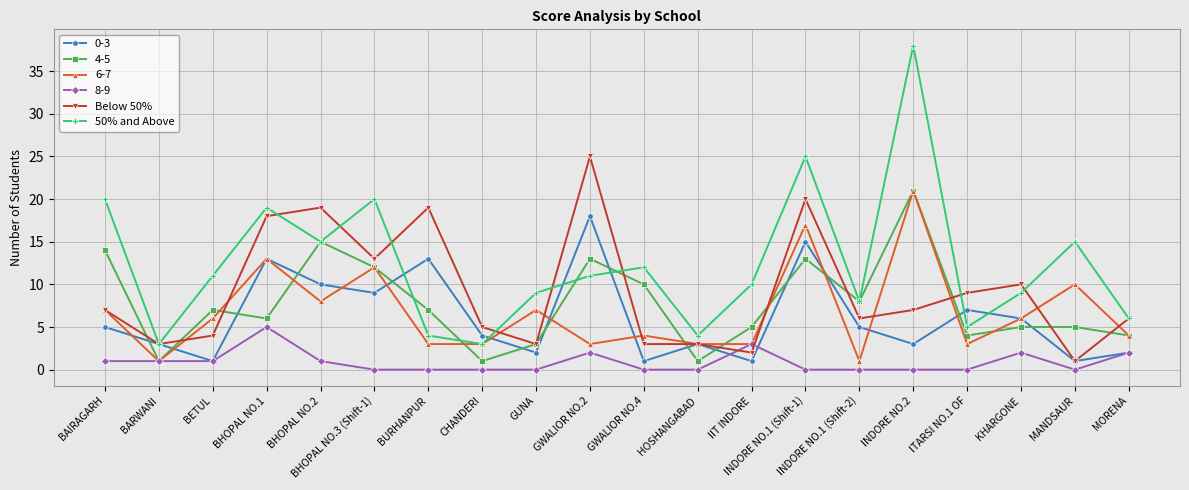

True or false: Below 50% has a value of 1 at GUNA.

False